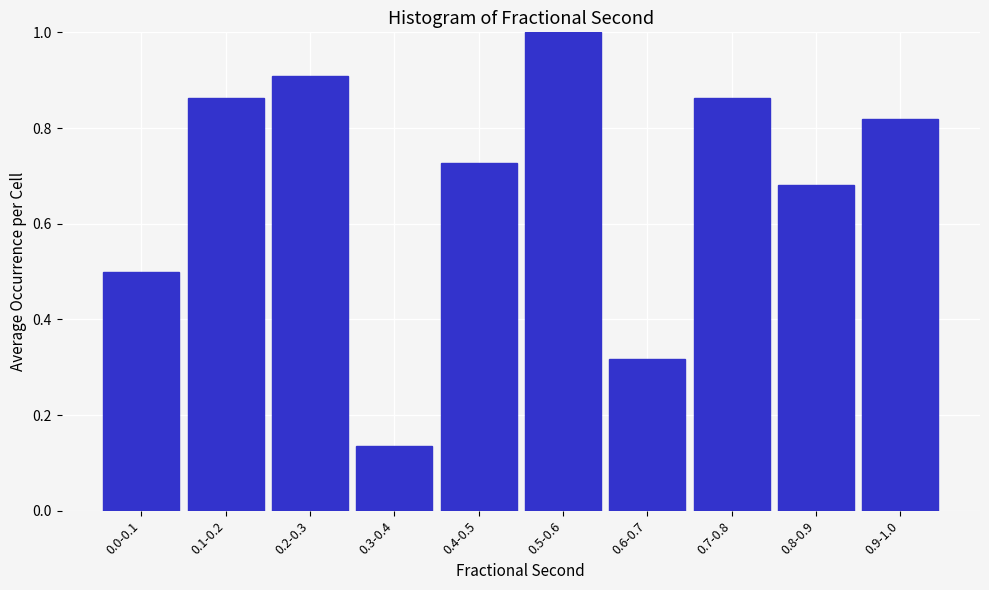

True or false: the data shows 0.1 at 0.6-0.7.

False